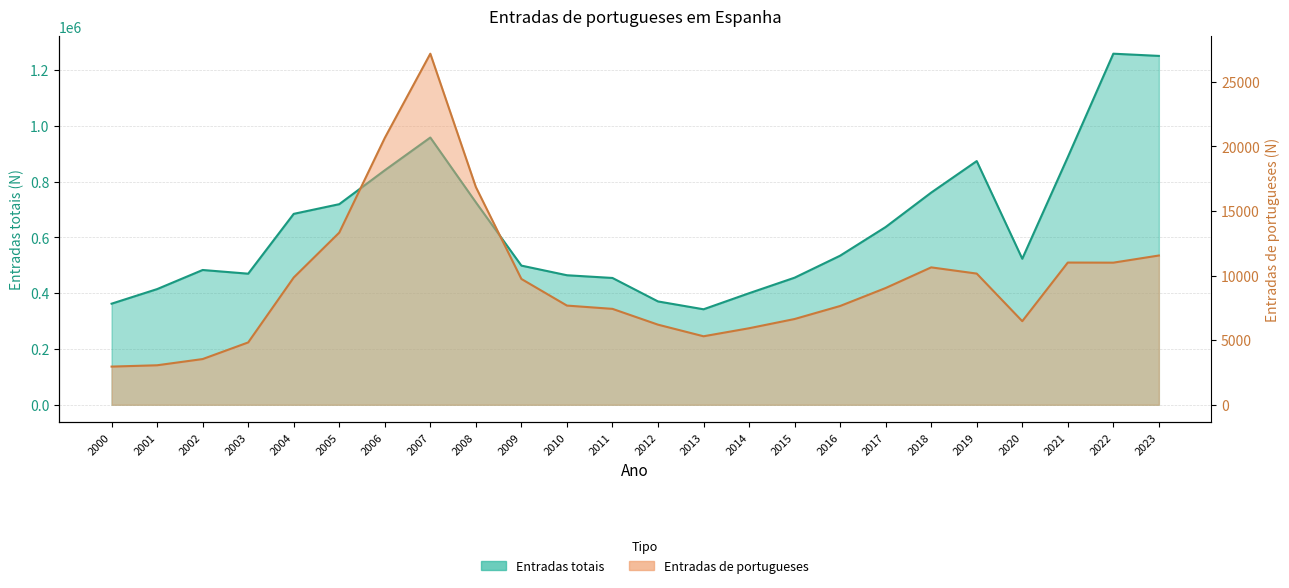

Which series has the largest range (max minus min)?

Entradas totais